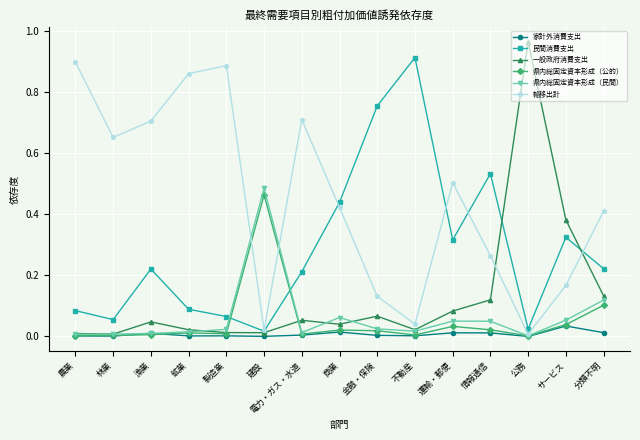

Which category has the highest value in the 県内総固定資本形成（民間） series?

建設